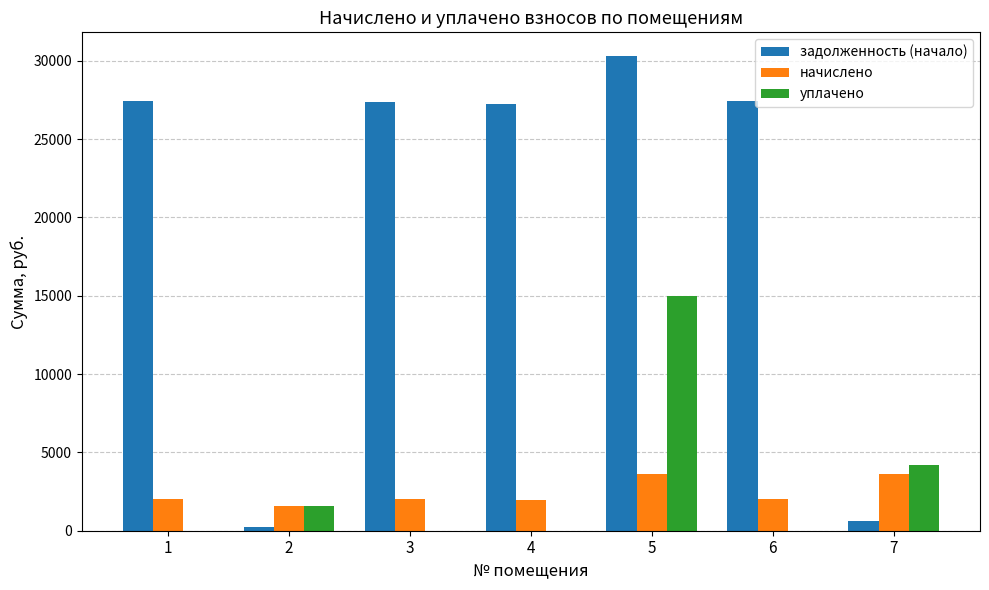

Where is уплачено nearest to the value 7500?

7